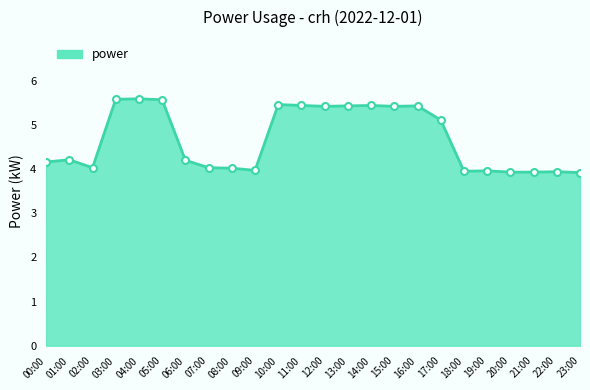

How many lines are shown in the chart?

1